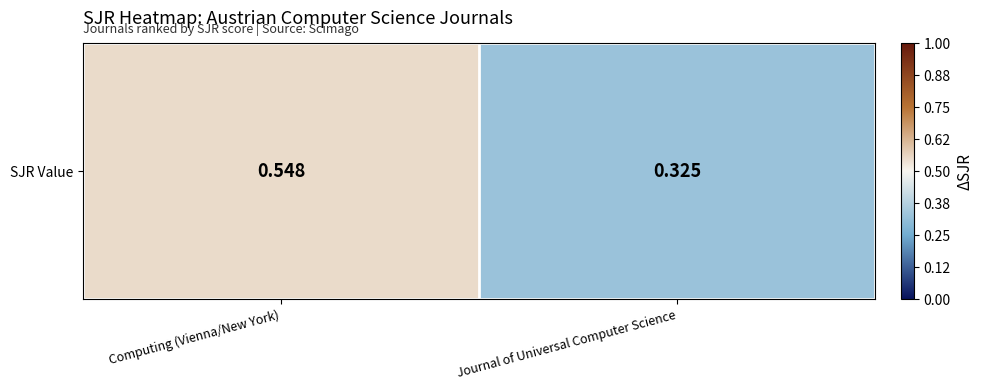

What is the sum of the values at Journal of Universal Computer Science and Computing (Vienna/New York)?

0.9